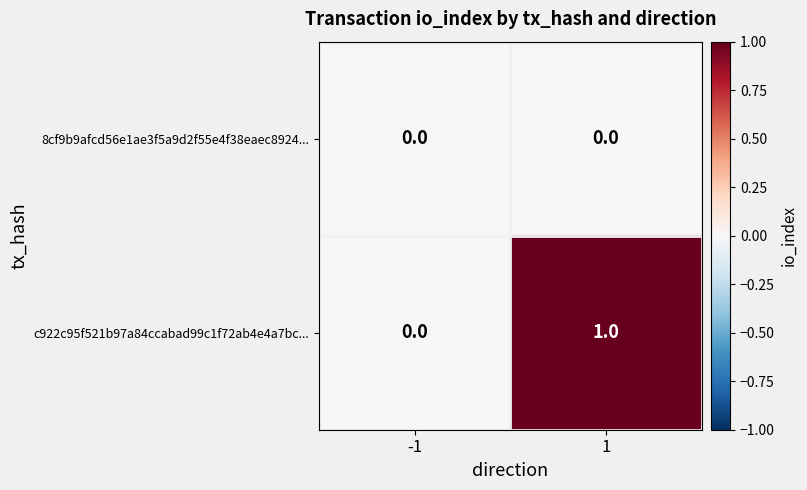

Which series has the largest total across all categories?

c922c95f521b97a84ccabad99c1f72ab4e4a7bc...